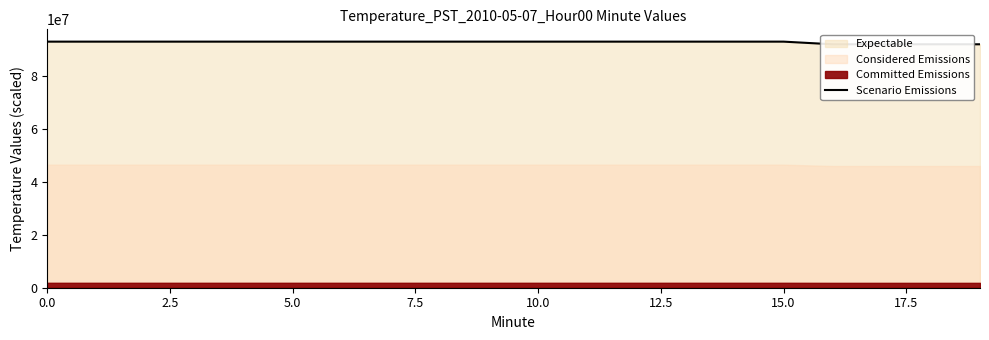

Which category has the lowest value across all series?

16